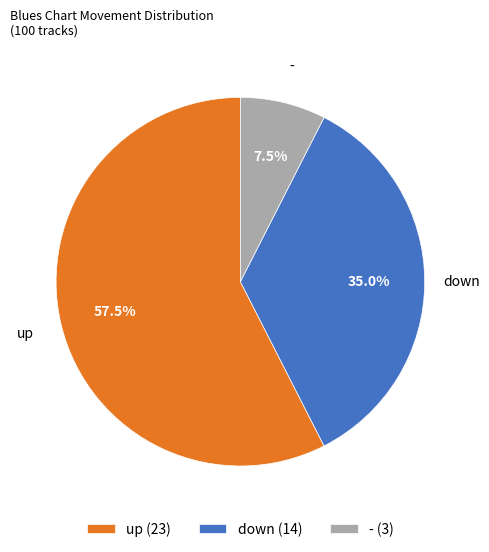

Which slice is the largest?

up